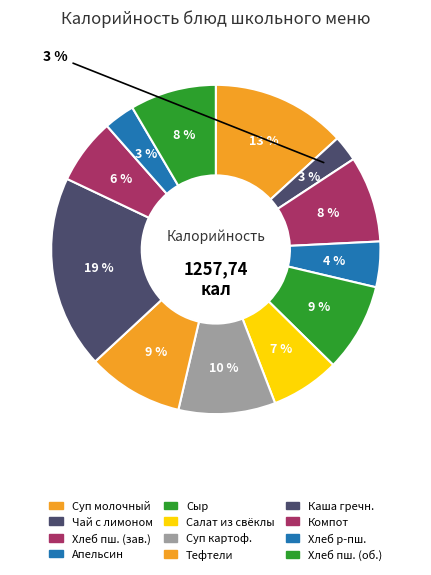

Is Хлеб пшеничный (обед) the majority of the pie?

No